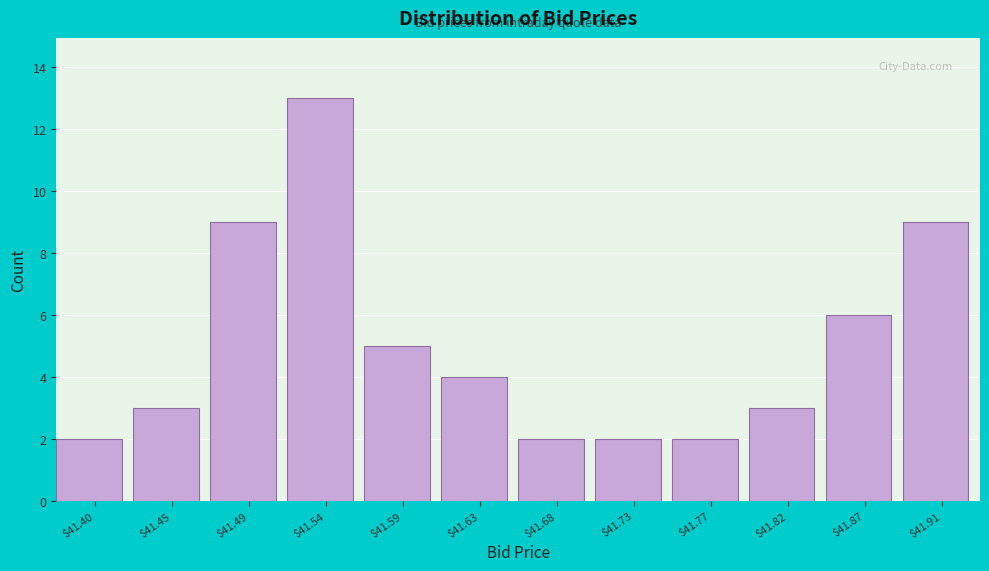

Over which range of the x-axis is the bar tallest?

41.515 to 41.560